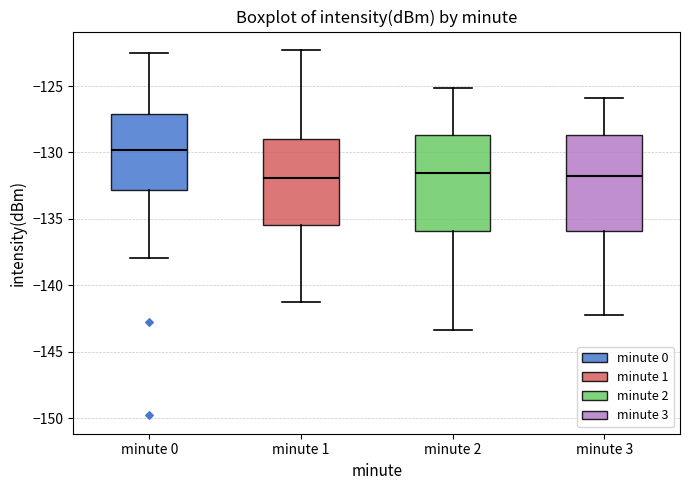

Reading left to right, read every box against the y-axis: the position of its median line, the range the box covers, and the ends of its whiskers. The values are not printed on the chart, so give them approximately, as read against the axis.

minute 0: median -130.0, box -133.0 to -127.0, whiskers -138.0 to -122.5
minute 1: median -132.0, box -135.5 to -129.0, whiskers -141.0 to -122.5
minute 2: median -131.5, box -136.0 to -128.5, whiskers -143.5 to -125.0
minute 3: median -131.5, box -136.0 to -128.5, whiskers -142.0 to -126.0